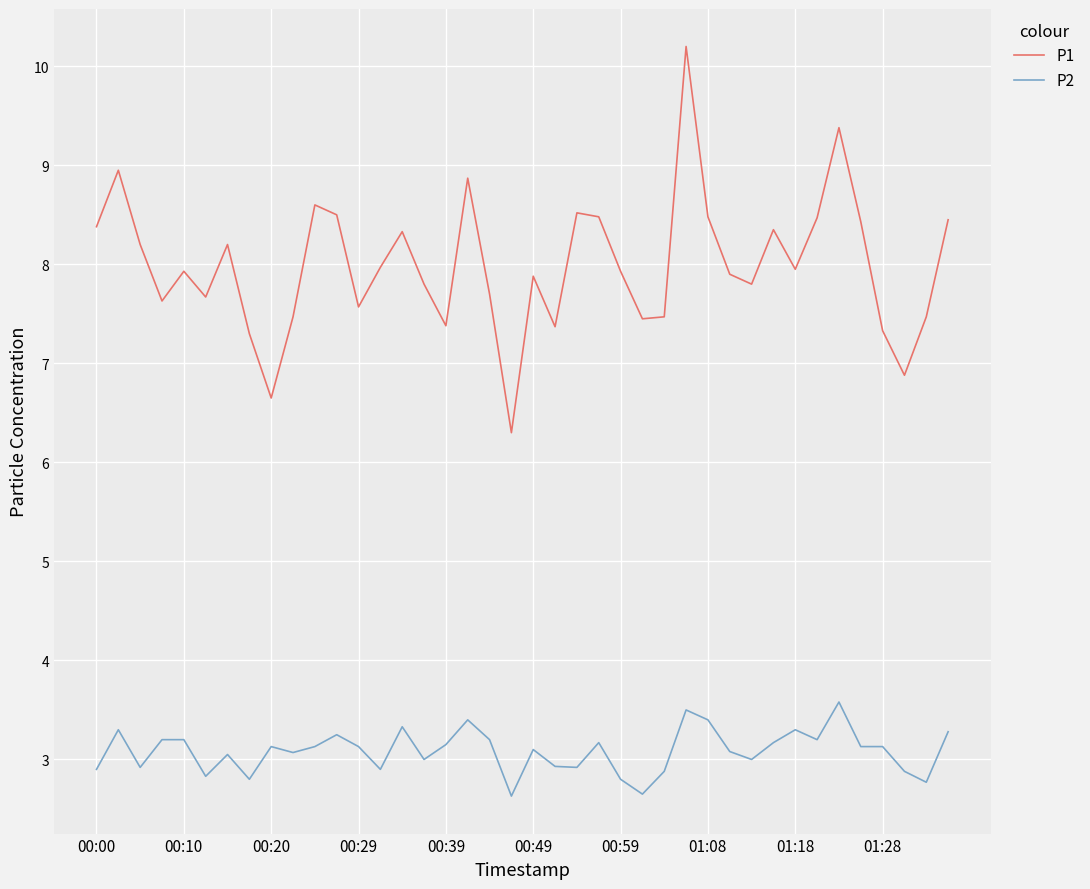

How many interior local valleys does the P1 series have?

11